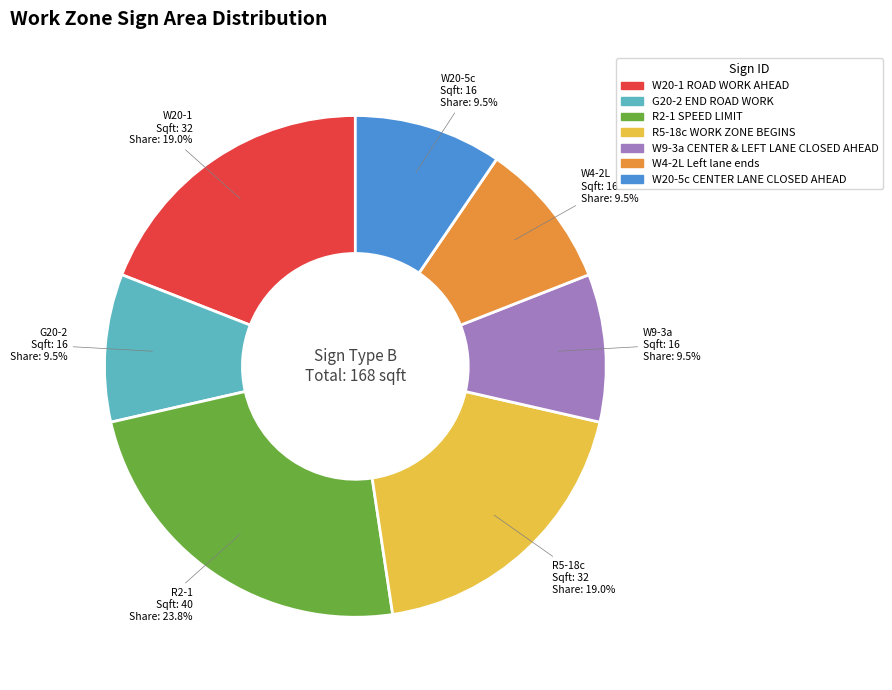

How many segments does this pie chart have?

7